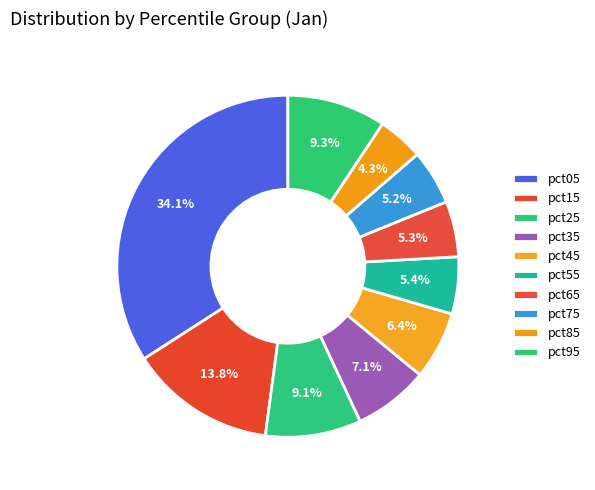

Is there a majority slice in this chart?

No